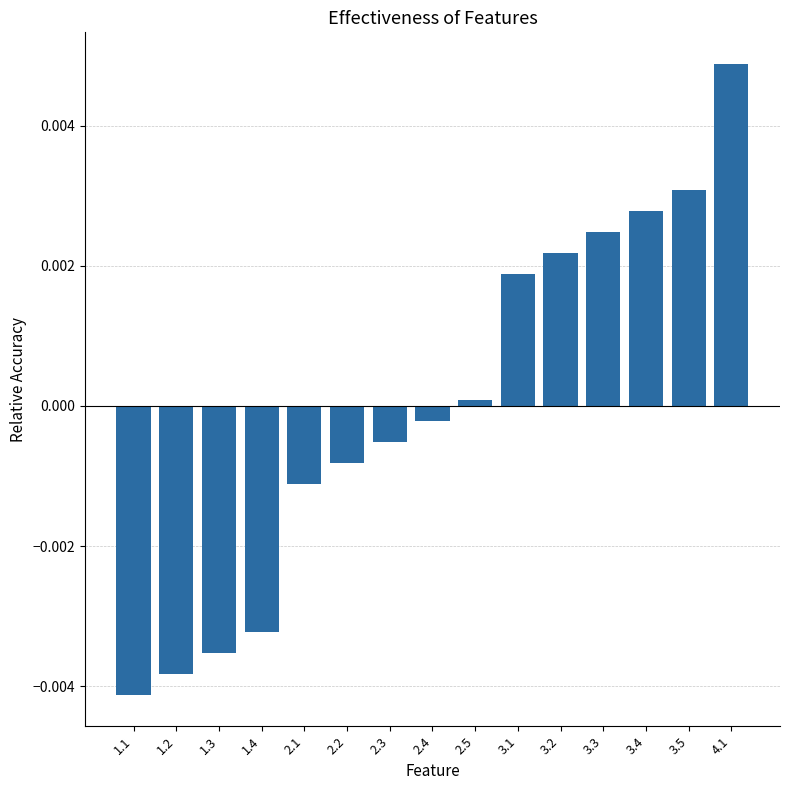

What is the label of the 15th bar from the left?

4.1